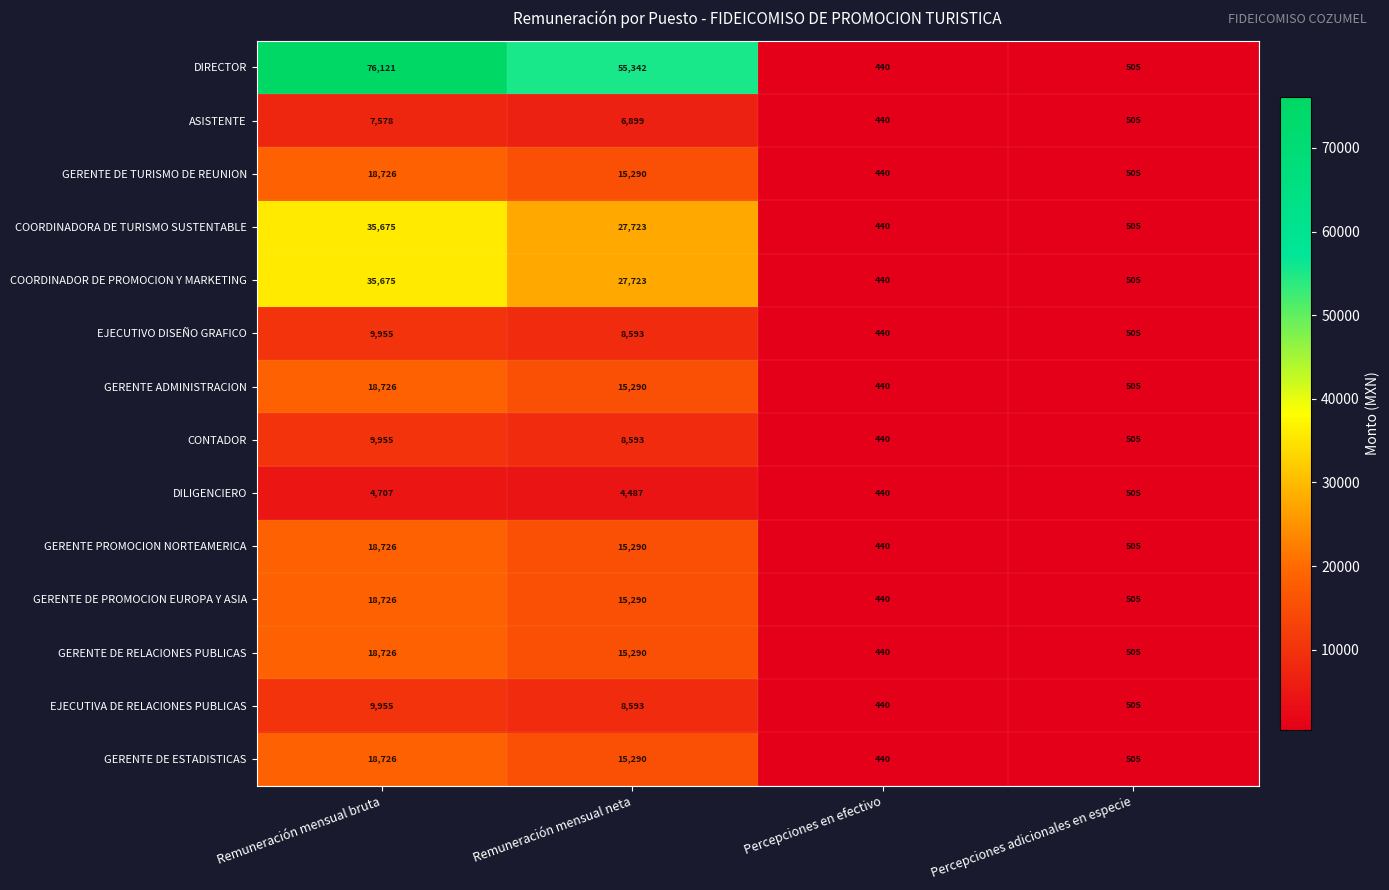

What is the total value across all series at Remuneración mensual neta?

239693